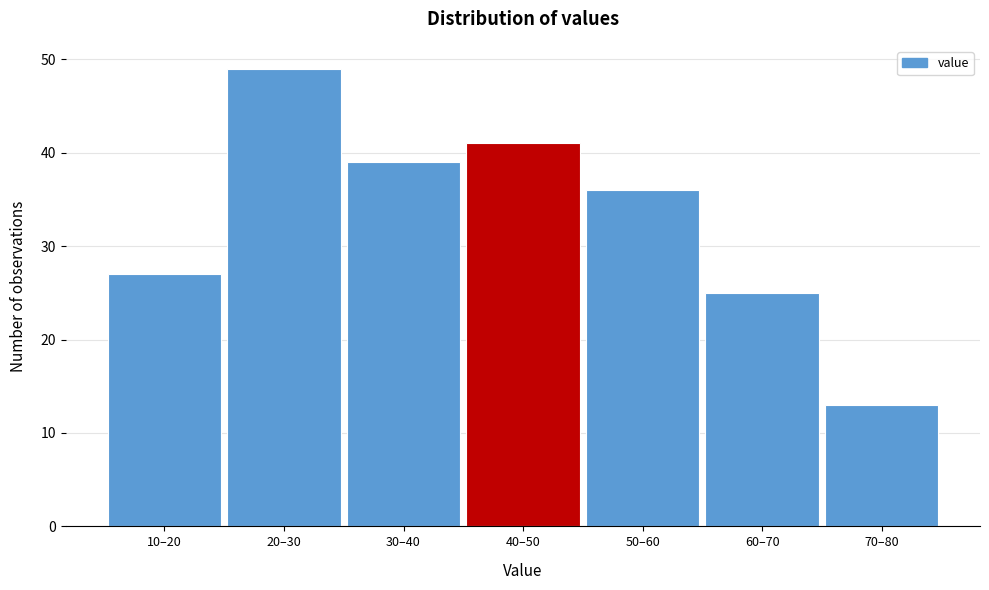

Reading left to right, list all the values displayed in this chart.

27	49	39	41	36	25	13